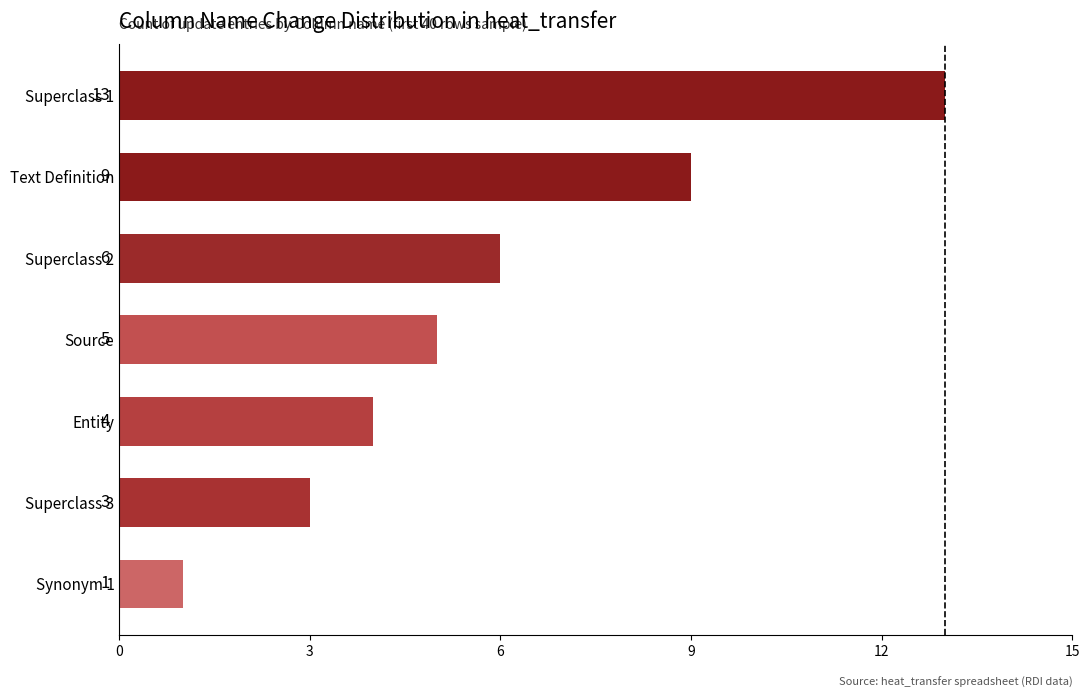

What is the change in value from Synonym 1 to Text Definition?

+8